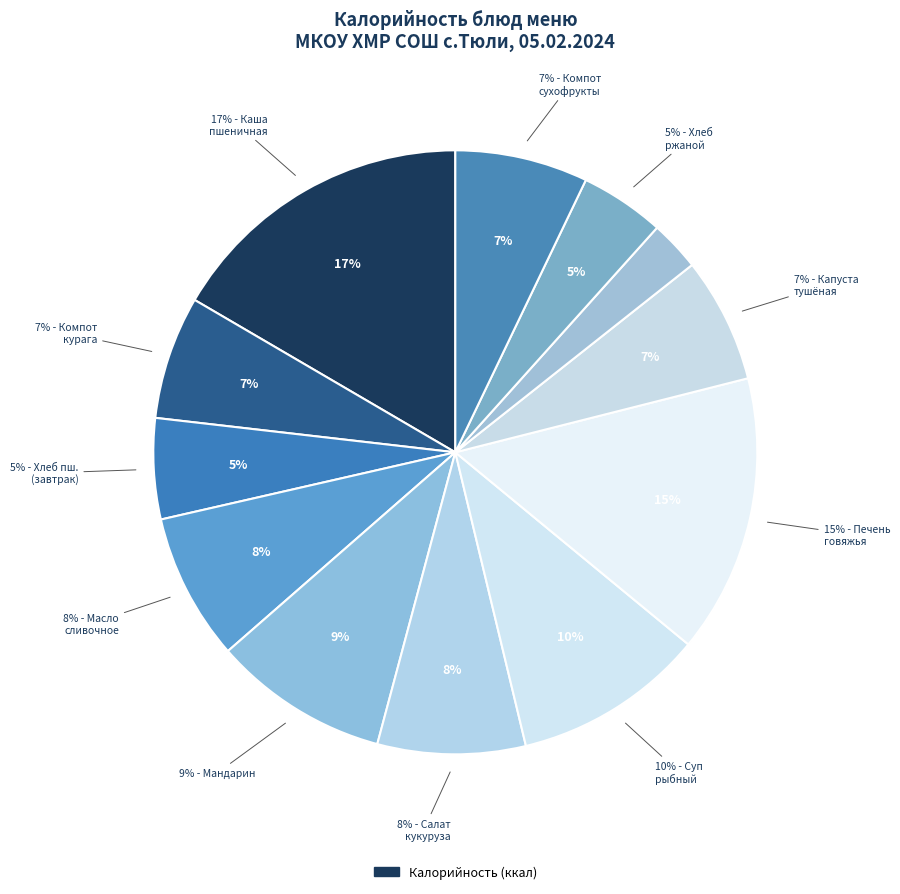

To the nearest percent, what percentage of the pie is Хлеб пшеничный (завтрак)?

5%